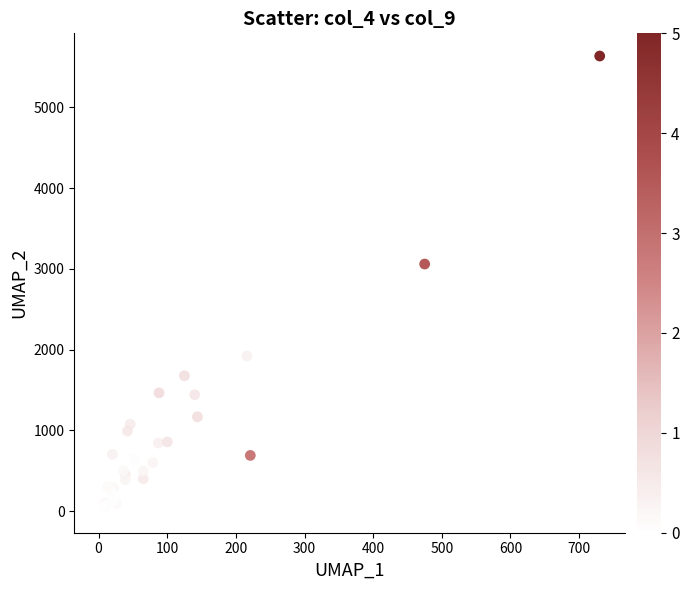

What Y value in the scatter plot is closest to 2824?

3059